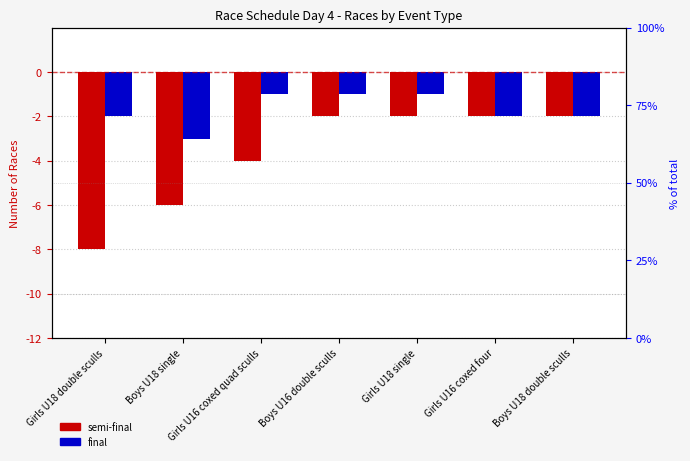

What is the difference between the second highest and second lowest values in the semi-final series?

4